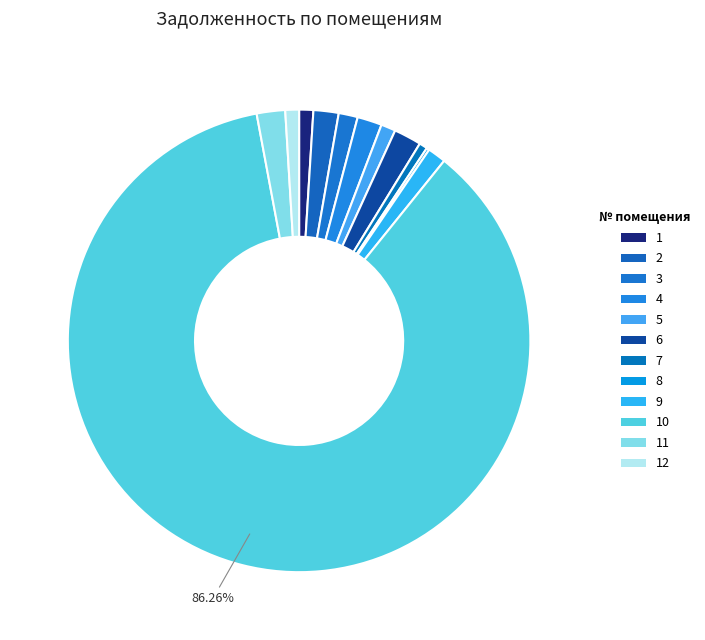

Rank the categories by value from lowest to highest.

8, 7, 12, 1, 5, 9, 3, 4, 2, 6, 11, 10